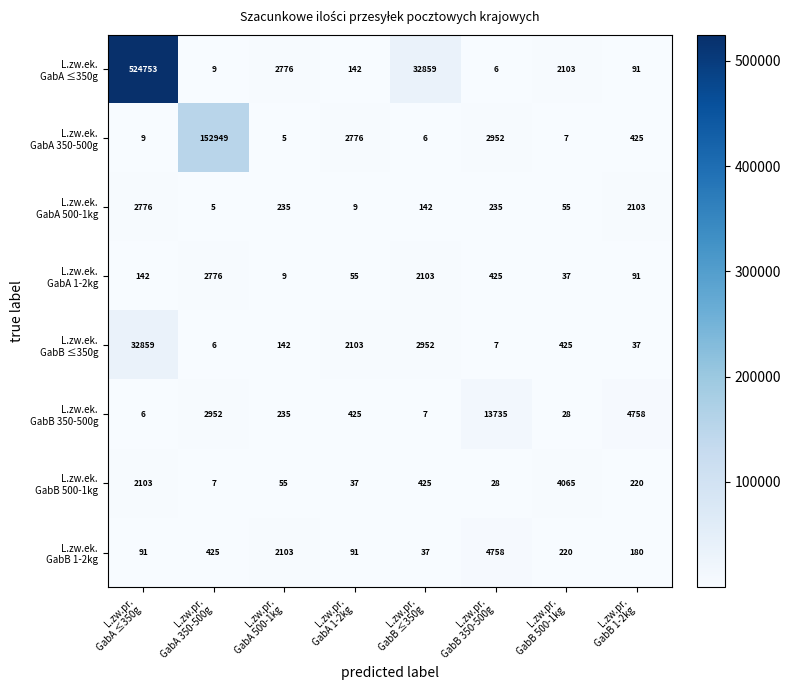

How many data points does each series have?

8